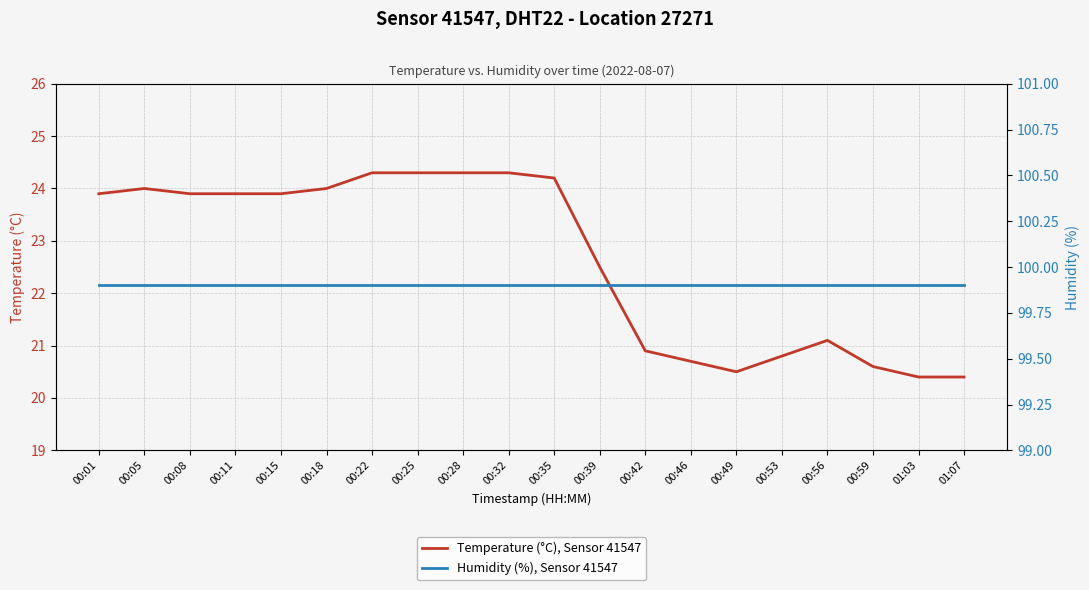

Is it true that Humidity (%), Sensor 41547 equals 99.9 at 01:07?

True